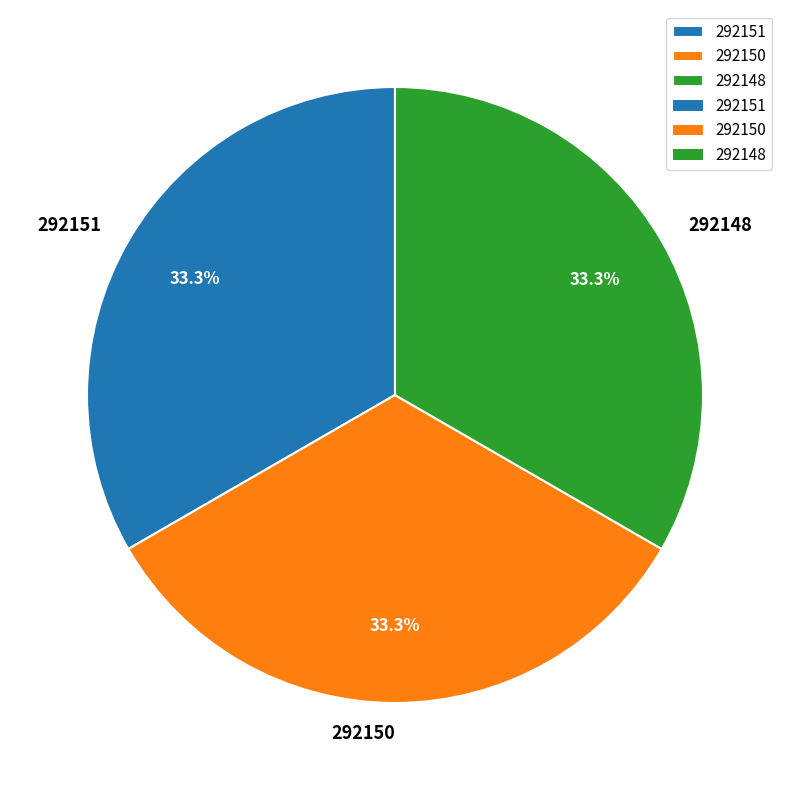

Is it true that 292151 is 33% of the pie?

True